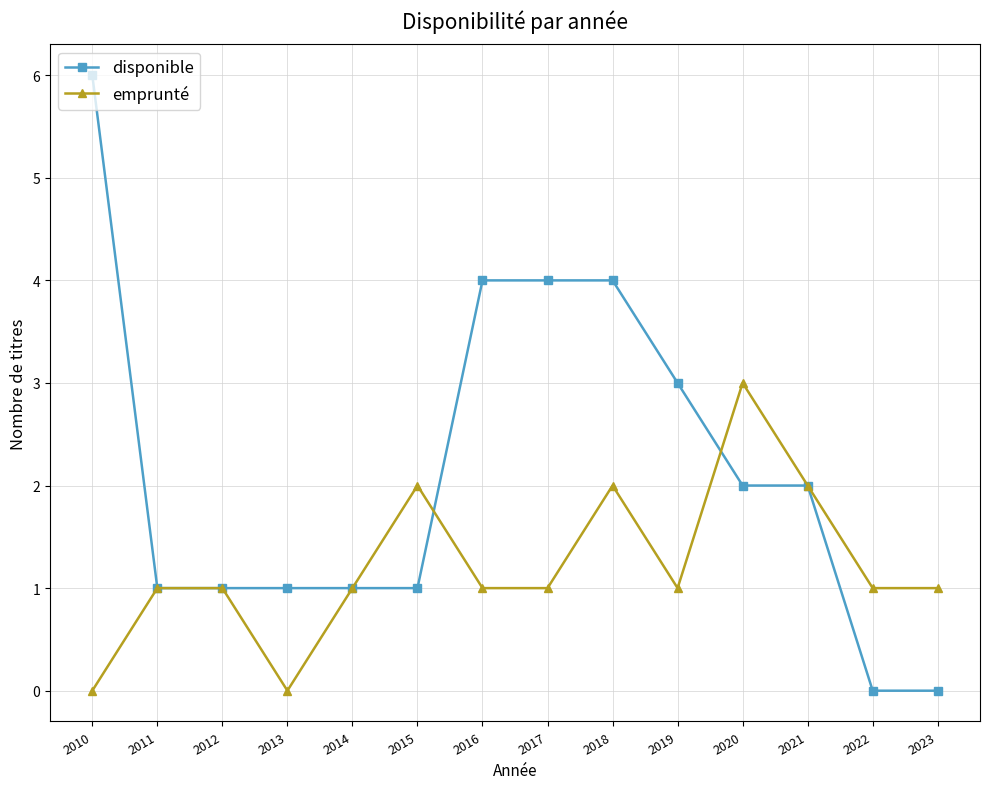

At 2017, list the series in order from smallest to largest.

emprunté, disponible